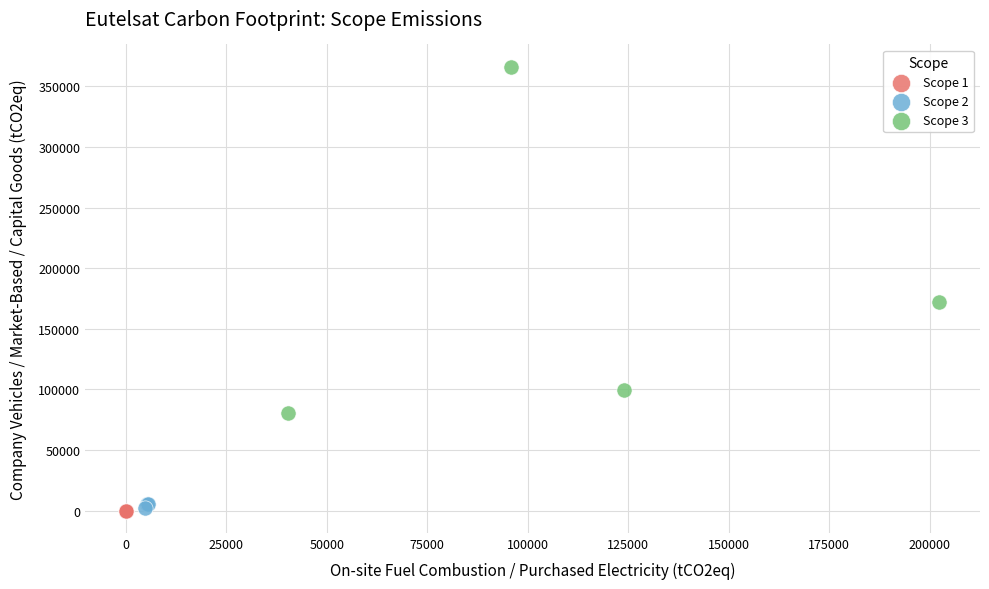

Which series reaches the maximum Y coordinate?

Scope 3